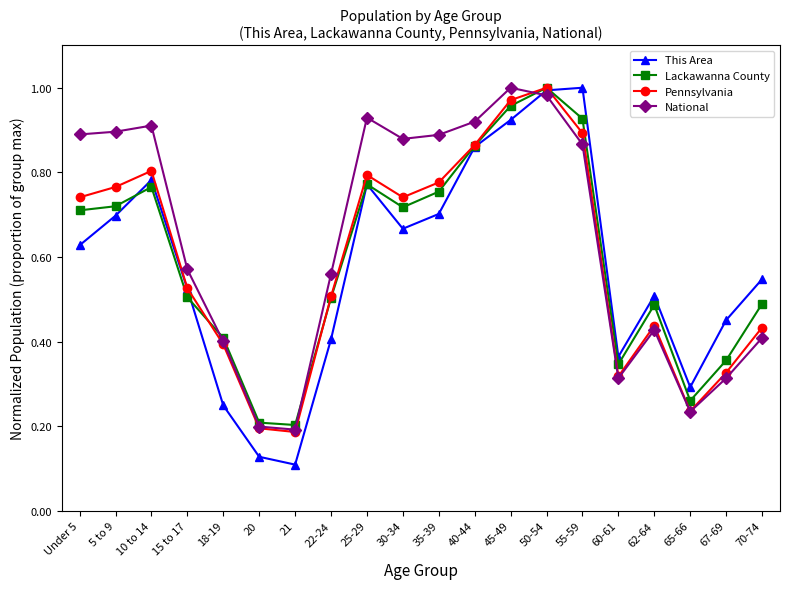

How many lines are shown in the chart?

4